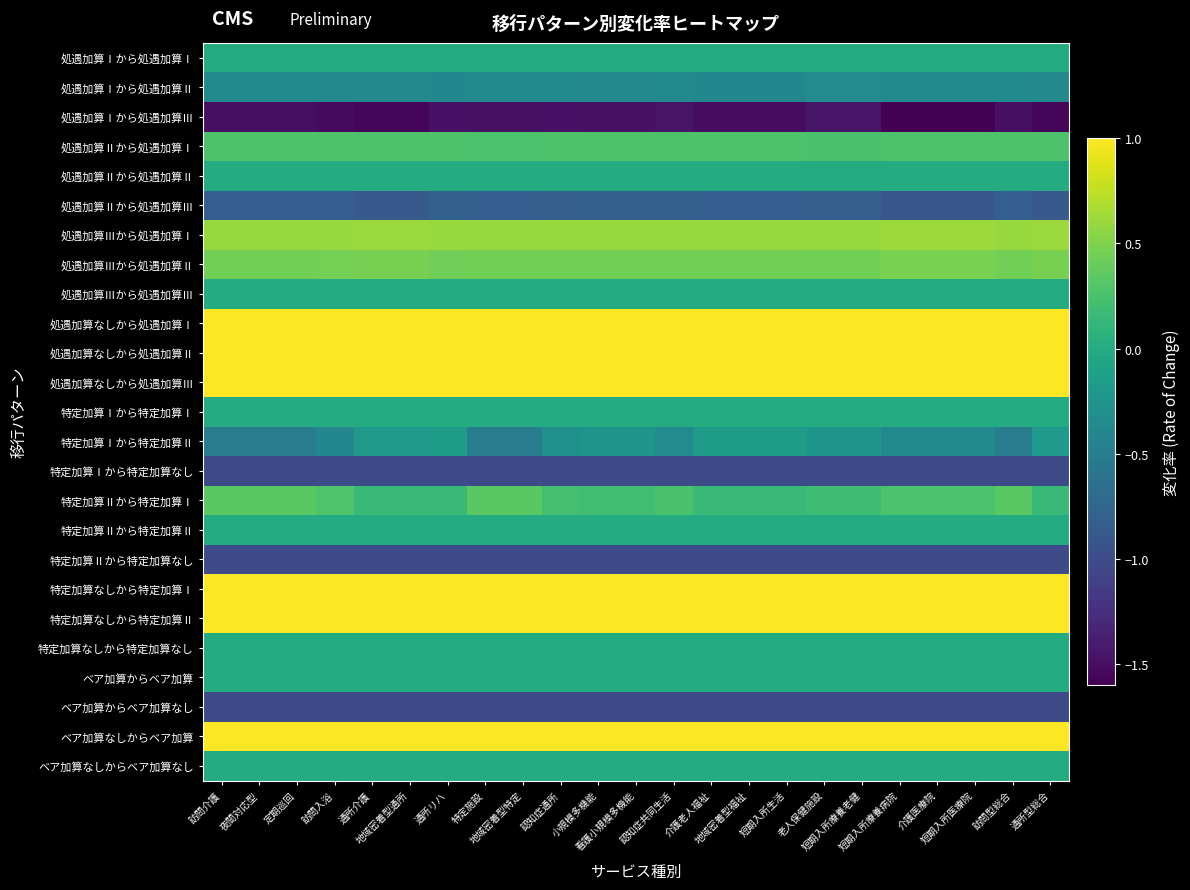

Reading left to right, list all the values displayed in this chart.

処遇加算Ⅰから処遇加算Ⅰ: 訪問介護=0.0	夜間対応型=0.0	定期巡回=0.0	訪問入浴=0.0	通所介護=0.0	地域密着型通所=0.0	通所リハ=0.0	特定施設=0.0	地域密着型特定=0.0	認知症通所=0.0	小規模多機能=0.0	看護小規模多機能=0.0	認知症共同生活=0.0	介護老人福祉=0.0	地域密着型福祉=0.0	短期入所生活=0.0	老人保健施設=0.0	短期入所療養老健=0.0	短期入所療養病院=0.0	介護医療院=0.0	短期入所医療院=0.0	訪問型総合=0.0	通所型総合=0.0
処遇加算Ⅰから処遇加算Ⅱ: 訪問介護=-0.4	夜間対応型=-0.4	定期巡回=-0.4	訪問入浴=-0.4	通所介護=-0.4	地域密着型通所=-0.4	通所リハ=-0.4	特定施設=-0.4	地域密着型特定=-0.4	認知症通所=-0.4	小規模多機能=-0.4	看護小規模多機能=-0.4	認知症共同生活=-0.4	介護老人福祉=-0.4	地域密着型福祉=-0.4	短期入所生活=-0.4	老人保健施設=-0.3	短期入所療養老健=-0.3	短期入所療養病院=-0.4	介護医療院=-0.4	短期入所医療院=-0.4	訪問型総合=-0.4	通所型総合=-0.4
処遇加算Ⅰから処遇加算Ⅲ: 訪問介護=-1.5	夜間対応型=-1.5	定期巡回=-1.5	訪問入浴=-1.5	通所介護=-1.6	地域密着型通所=-1.6	通所リハ=-1.5	特定施設=-1.5	地域密着型特定=-1.5	認知症通所=-1.5	小規模多機能=-1.5	看護小規模多機能=-1.5	認知症共同生活=-1.5	介護老人福祉=-1.5	地域密着型福祉=-1.5	短期入所生活=-1.5	老人保健施設=-1.4	短期入所療養老健=-1.4	短期入所療養病院=-1.6	介護医療院=-1.6	短期入所医療院=-1.6	訪問型総合=-1.5	通所型総合=-1.6
処遇加算Ⅱから処遇加算Ⅰ: 訪問介護=0.3	夜間対応型=0.3	定期巡回=0.3	訪問入浴=0.3	通所介護=0.3	地域密着型通所=0.3	通所リハ=0.3	特定施設=0.3	地域密着型特定=0.3	認知症通所=0.3	小規模多機能=0.3	看護小規模多機能=0.3	認知症共同生活=0.3	介護老人福祉=0.3	地域密着型福祉=0.3	短期入所生活=0.3	老人保健施設=0.3	短期入所療養老健=0.3	短期入所療養病院=0.3	介護医療院=0.3	短期入所医療院=0.3	訪問型総合=0.3	通所型総合=0.3
処遇加算Ⅱから処遇加算Ⅱ: 訪問介護=0.0	夜間対応型=0.0	定期巡回=0.0	訪問入浴=0.0	通所介護=0.0	地域密着型通所=0.0	通所リハ=0.0	特定施設=0.0	地域密着型特定=0.0	認知症通所=0.0	小規模多機能=0.0	看護小規模多機能=0.0	認知症共同生活=0.0	介護老人福祉=0.0	地域密着型福祉=0.0	短期入所生活=0.0	老人保健施設=0.0	短期入所療養老健=0.0	短期入所療養病院=0.0	介護医療院=0.0	短期入所医療院=0.0	訪問型総合=0.0	通所型総合=0.0
処遇加算Ⅱから処遇加算Ⅲ: 訪問介護=-0.8	夜間対応型=-0.8	定期巡回=-0.8	訪問入浴=-0.8	通所介護=-0.9	地域密着型通所=-0.9	通所リハ=-0.8	特定施設=-0.8	地域密着型特定=-0.8	認知症通所=-0.8	小規模多機能=-0.8	看護小規模多機能=-0.8	認知症共同生活=-0.8	介護老人福祉=-0.8	地域密着型福祉=-0.8	短期入所生活=-0.8	老人保健施設=-0.8	短期入所療養老健=-0.8	短期入所療養病院=-0.9	介護医療院=-0.9	短期入所医療院=-0.9	訪問型総合=-0.8	通所型総合=-0.9
処遇加算Ⅲから処遇加算Ⅰ: 訪問介護=0.6	夜間対応型=0.6	定期巡回=0.6	訪問入浴=0.6	通所介護=0.6	地域密着型通所=0.6	通所リハ=0.6	特定施設=0.6	地域密着型特定=0.6	認知症通所=0.6	小規模多機能=0.6	看護小規模多機能=0.6	認知症共同生活=0.6	介護老人福祉=0.6	地域密着型福祉=0.6	短期入所生活=0.6	老人保健施設=0.6	短期入所療養老健=0.6	短期入所療養病院=0.6	介護医療院=0.6	短期入所医療院=0.6	訪問型総合=0.6	通所型総合=0.6
処遇加算Ⅲから処遇加算Ⅱ: 訪問介護=0.5	夜間対応型=0.5	定期巡回=0.5	訪問入浴=0.5	通所介護=0.5	地域密着型通所=0.5	通所リハ=0.4	特定施設=0.5	地域密着型特定=0.5	認知症通所=0.4	小規模多機能=0.4	看護小規模多機能=0.4	認知症共同生活=0.4	介護老人福祉=0.5	地域密着型福祉=0.5	短期入所生活=0.5	老人保健施設=0.4	短期入所療養老健=0.4	短期入所療養病院=0.5	介護医療院=0.5	短期入所医療院=0.5	訪問型総合=0.5	通所型総合=0.5
処遇加算Ⅲから処遇加算Ⅲ: 訪問介護=0.0	夜間対応型=0.0	定期巡回=0.0	訪問入浴=0.0	通所介護=0.0	地域密着型通所=0.0	通所リハ=0.0	特定施設=0.0	地域密着型特定=0.0	認知症通所=0.0	小規模多機能=0.0	看護小規模多機能=0.0	認知症共同生活=0.0	介護老人福祉=0.0	地域密着型福祉=0.0	短期入所生活=0.0	老人保健施設=0.0	短期入所療養老健=0.0	短期入所療養病院=0.0	介護医療院=0.0	短期入所医療院=0.0	訪問型総合=0.0	通所型総合=0.0
処遇加算なしから処遇加算Ⅰ: 訪問介護=1.0	夜間対応型=1.0	定期巡回=1.0	訪問入浴=1.0	通所介護=1.0	地域密着型通所=1.0	通所リハ=1.0	特定施設=1.0	地域密着型特定=1.0	認知症通所=1.0	小規模多機能=1.0	看護小規模多機能=1.0	認知症共同生活=1.0	介護老人福祉=1.0	地域密着型福祉=1.0	短期入所生活=1.0	老人保健施設=1.0	短期入所療養老健=1.0	短期入所療養病院=1.0	介護医療院=1.0	短期入所医療院=1.0	訪問型総合=1.0	通所型総合=1.0
処遇加算なしから処遇加算Ⅱ: 訪問介護=1.0	夜間対応型=1.0	定期巡回=1.0	訪問入浴=1.0	通所介護=1.0	地域密着型通所=1.0	通所リハ=1.0	特定施設=1.0	地域密着型特定=1.0	認知症通所=1.0	小規模多機能=1.0	看護小規模多機能=1.0	認知症共同生活=1.0	介護老人福祉=1.0	地域密着型福祉=1.0	短期入所生活=1.0	老人保健施設=1.0	短期入所療養老健=1.0	短期入所療養病院=1.0	介護医療院=1.0	短期入所医療院=1.0	訪問型総合=1.0	通所型総合=1.0
処遇加算なしから処遇加算Ⅲ: 訪問介護=1.0	夜間対応型=1.0	定期巡回=1.0	訪問入浴=1.0	通所介護=1.0	地域密着型通所=1.0	通所リハ=1.0	特定施設=1.0	地域密着型特定=1.0	認知症通所=1.0	小規模多機能=1.0	看護小規模多機能=1.0	認知症共同生活=1.0	介護老人福祉=1.0	地域密着型福祉=1.0	短期入所生活=1.0	老人保健施設=1.0	短期入所療養老健=1.0	短期入所療養病院=1.0	介護医療院=1.0	短期入所医療院=1.0	訪問型総合=1.0	通所型総合=1.0
特定加算Ⅰから特定加算Ⅰ: 訪問介護=0.0	夜間対応型=0.0	定期巡回=0.0	訪問入浴=0.0	通所介護=0.0	地域密着型通所=0.0	通所リハ=0.0	特定施設=0.0	地域密着型特定=0.0	認知症通所=0.0	小規模多機能=0.0	看護小規模多機能=0.0	認知症共同生活=0.0	介護老人福祉=0.0	地域密着型福祉=0.0	短期入所生活=0.0	老人保健施設=0.0	短期入所療養老健=0.0	短期入所療養病院=0.0	介護医療院=0.0	短期入所医療院=0.0	訪問型総合=0.0	通所型総合=0.0
特定加算Ⅰから特定加算Ⅱ: 訪問介護=-0.5	夜間対応型=-0.5	定期巡回=-0.5	訪問入浴=-0.4	通所介護=-0.2	地域密着型通所=-0.2	通所リハ=-0.2	特定施設=-0.5	地域密着型特定=-0.5	認知症通所=-0.3	小規模多機能=-0.2	看護小規模多機能=-0.2	認知症共同生活=-0.3	介護老人福祉=-0.2	地域密着型福祉=-0.2	短期入所生活=-0.2	老人保健施設=-0.2	短期入所療養老健=-0.2	短期入所療養病院=-0.4	介護医療院=-0.4	短期入所医療院=-0.4	訪問型総合=-0.5	通所型総合=-0.2
特定加算Ⅰから特定加算なし: 訪問介護=-1.0	夜間対応型=-1.0	定期巡回=-1.0	訪問入浴=-1.0	通所介護=-1.0	地域密着型通所=-1.0	通所リハ=-1.0	特定施設=-1.0	地域密着型特定=-1.0	認知症通所=-1.0	小規模多機能=-1.0	看護小規模多機能=-1.0	認知症共同生活=-1.0	介護老人福祉=-1.0	地域密着型福祉=-1.0	短期入所生活=-1.0	老人保健施設=-1.0	短期入所療養老健=-1.0	短期入所療養病院=-1.0	介護医療院=-1.0	短期入所医療院=-1.0	訪問型総合=-1.0	通所型総合=-1.0
特定加算Ⅱから特定加算Ⅰ: 訪問介護=0.3	夜間対応型=0.3	定期巡回=0.3	訪問入浴=0.3	通所介護=0.2	地域密着型通所=0.2	通所リハ=0.1	特定施設=0.3	地域密着型特定=0.3	認知症通所=0.2	小規模多機能=0.2	看護小規模多機能=0.2	認知症共同生活=0.3	介護老人福祉=0.1	地域密着型福祉=0.1	短期入所生活=0.1	老人保健施設=0.2	短期入所療養老健=0.2	短期入所療養病院=0.3	介護医療院=0.3	短期入所医療院=0.3	訪問型総合=0.3	通所型総合=0.2
特定加算Ⅱから特定加算Ⅱ: 訪問介護=0.0	夜間対応型=0.0	定期巡回=0.0	訪問入浴=0.0	通所介護=0.0	地域密着型通所=0.0	通所リハ=0.0	特定施設=0.0	地域密着型特定=0.0	認知症通所=0.0	小規模多機能=0.0	看護小規模多機能=0.0	認知症共同生活=0.0	介護老人福祉=0.0	地域密着型福祉=0.0	短期入所生活=0.0	老人保健施設=0.0	短期入所療養老健=0.0	短期入所療養病院=0.0	介護医療院=0.0	短期入所医療院=0.0	訪問型総合=0.0	通所型総合=0.0
特定加算Ⅱから特定加算なし: 訪問介護=-1.0	夜間対応型=-1.0	定期巡回=-1.0	訪問入浴=-1.0	通所介護=-1.0	地域密着型通所=-1.0	通所リハ=-1.0	特定施設=-1.0	地域密着型特定=-1.0	認知症通所=-1.0	小規模多機能=-1.0	看護小規模多機能=-1.0	認知症共同生活=-1.0	介護老人福祉=-1.0	地域密着型福祉=-1.0	短期入所生活=-1.0	老人保健施設=-1.0	短期入所療養老健=-1.0	短期入所療養病院=-1.0	介護医療院=-1.0	短期入所医療院=-1.0	訪問型総合=-1.0	通所型総合=-1.0
特定加算なしから特定加算Ⅰ: 訪問介護=1.0	夜間対応型=1.0	定期巡回=1.0	訪問入浴=1.0	通所介護=1.0	地域密着型通所=1.0	通所リハ=1.0	特定施設=1.0	地域密着型特定=1.0	認知症通所=1.0	小規模多機能=1.0	看護小規模多機能=1.0	認知症共同生活=1.0	介護老人福祉=1.0	地域密着型福祉=1.0	短期入所生活=1.0	老人保健施設=1.0	短期入所療養老健=1.0	短期入所療養病院=1.0	介護医療院=1.0	短期入所医療院=1.0	訪問型総合=1.0	通所型総合=1.0
特定加算なしから特定加算Ⅱ: 訪問介護=1.0	夜間対応型=1.0	定期巡回=1.0	訪問入浴=1.0	通所介護=1.0	地域密着型通所=1.0	通所リハ=1.0	特定施設=1.0	地域密着型特定=1.0	認知症通所=1.0	小規模多機能=1.0	看護小規模多機能=1.0	認知症共同生活=1.0	介護老人福祉=1.0	地域密着型福祉=1.0	短期入所生活=1.0	老人保健施設=1.0	短期入所療養老健=1.0	短期入所療養病院=1.0	介護医療院=1.0	短期入所医療院=1.0	訪問型総合=1.0	通所型総合=1.0
特定加算なしから特定加算なし: 訪問介護=0.0	夜間対応型=0.0	定期巡回=0.0	訪問入浴=0.0	通所介護=0.0	地域密着型通所=0.0	通所リハ=0.0	特定施設=0.0	地域密着型特定=0.0	認知症通所=0.0	小規模多機能=0.0	看護小規模多機能=0.0	認知症共同生活=0.0	介護老人福祉=0.0	地域密着型福祉=0.0	短期入所生活=0.0	老人保健施設=0.0	短期入所療養老健=0.0	短期入所療養病院=0.0	介護医療院=0.0	短期入所医療院=0.0	訪問型総合=0.0	通所型総合=0.0
ベア加算からベア加算: 訪問介護=0.0	夜間対応型=0.0	定期巡回=0.0	訪問入浴=0.0	通所介護=0.0	地域密着型通所=0.0	通所リハ=0.0	特定施設=0.0	地域密着型特定=0.0	認知症通所=0.0	小規模多機能=0.0	看護小規模多機能=0.0	認知症共同生活=0.0	介護老人福祉=0.0	地域密着型福祉=0.0	短期入所生活=0.0	老人保健施設=0.0	短期入所療養老健=0.0	短期入所療養病院=0.0	介護医療院=0.0	短期入所医療院=0.0	訪問型総合=0.0	通所型総合=0.0
ベア加算からベア加算なし: 訪問介護=-1.0	夜間対応型=-1.0	定期巡回=-1.0	訪問入浴=-1.0	通所介護=-1.0	地域密着型通所=-1.0	通所リハ=-1.0	特定施設=-1.0	地域密着型特定=-1.0	認知症通所=-1.0	小規模多機能=-1.0	看護小規模多機能=-1.0	認知症共同生活=-1.0	介護老人福祉=-1.0	地域密着型福祉=-1.0	短期入所生活=-1.0	老人保健施設=-1.0	短期入所療養老健=-1.0	短期入所療養病院=-1.0	介護医療院=-1.0	短期入所医療院=-1.0	訪問型総合=-1.0	通所型総合=-1.0
ベア加算なしからベア加算: 訪問介護=1.0	夜間対応型=1.0	定期巡回=1.0	訪問入浴=1.0	通所介護=1.0	地域密着型通所=1.0	通所リハ=1.0	特定施設=1.0	地域密着型特定=1.0	認知症通所=1.0	小規模多機能=1.0	看護小規模多機能=1.0	認知症共同生活=1.0	介護老人福祉=1.0	地域密着型福祉=1.0	短期入所生活=1.0	老人保健施設=1.0	短期入所療養老健=1.0	短期入所療養病院=1.0	介護医療院=1.0	短期入所医療院=1.0	訪問型総合=1.0	通所型総合=1.0
ベア加算なしからベア加算なし: 訪問介護=0.0	夜間対応型=0.0	定期巡回=0.0	訪問入浴=0.0	通所介護=0.0	地域密着型通所=0.0	通所リハ=0.0	特定施設=0.0	地域密着型特定=0.0	認知症通所=0.0	小規模多機能=0.0	看護小規模多機能=0.0	認知症共同生活=0.0	介護老人福祉=0.0	地域密着型福祉=0.0	短期入所生活=0.0	老人保健施設=0.0	短期入所療養老健=0.0	短期入所療養病院=0.0	介護医療院=0.0	短期入所医療院=0.0	訪問型総合=0.0	通所型総合=0.0